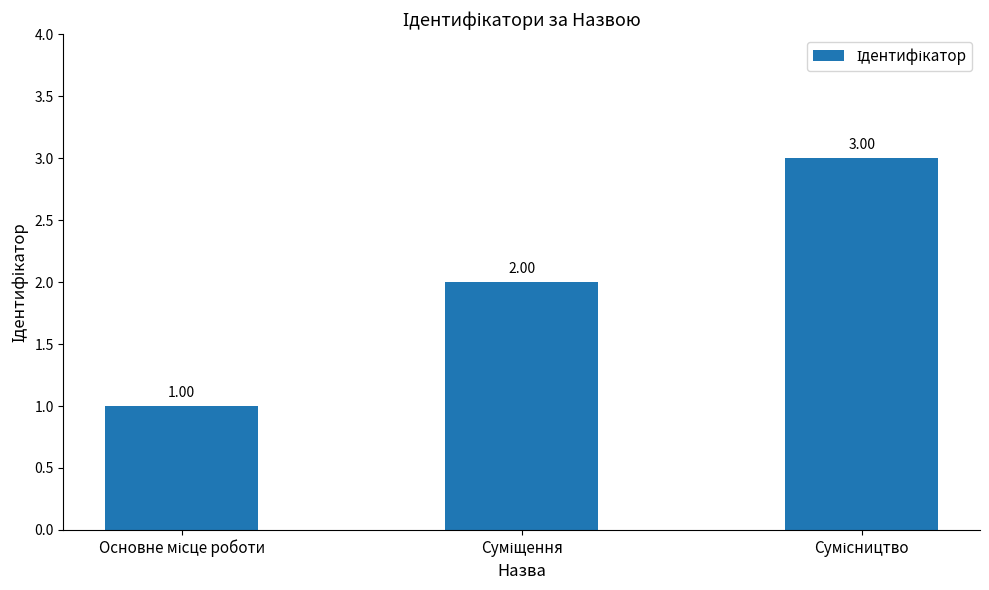

What is the sum of all values?

6